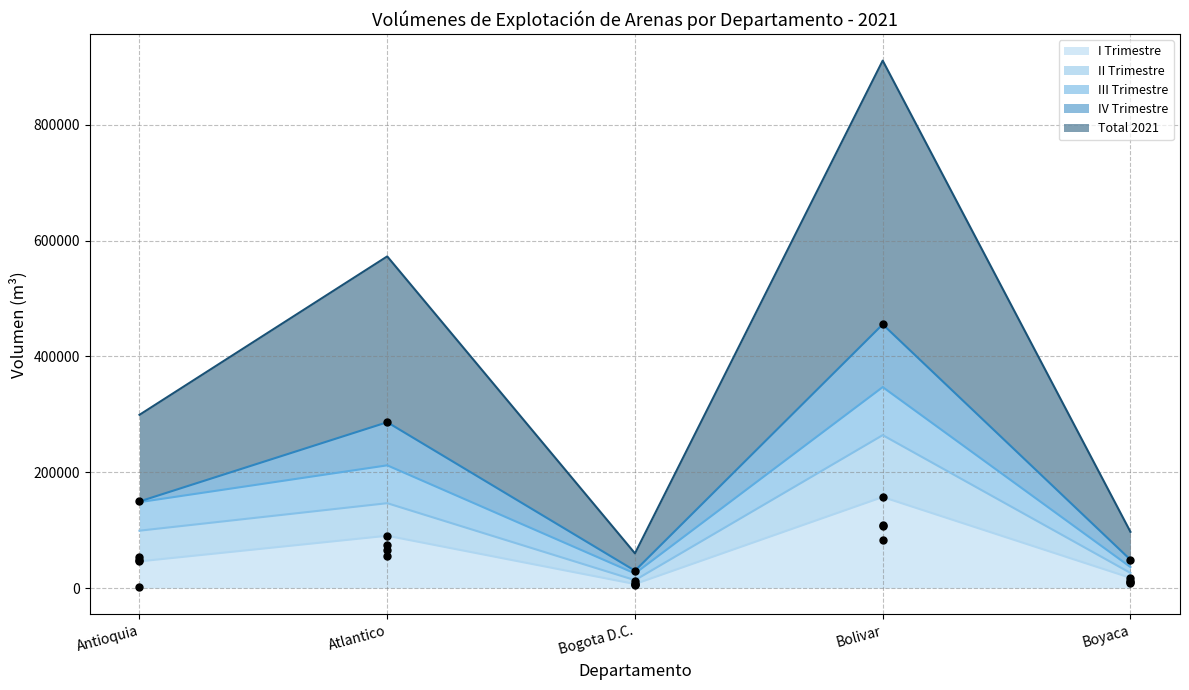

Is the value of II Trimestre at 9 greater than the value of III Trimestre at 3?

No